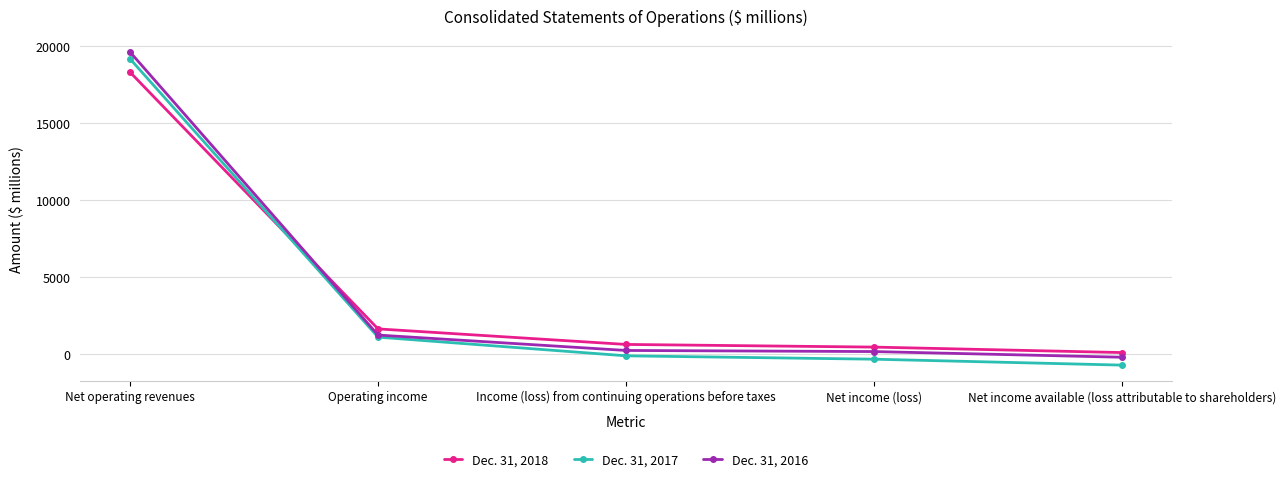

True or false: Dec. 31, 2018 has a value of 639 at Income (loss) from continuing operations before taxes.

True